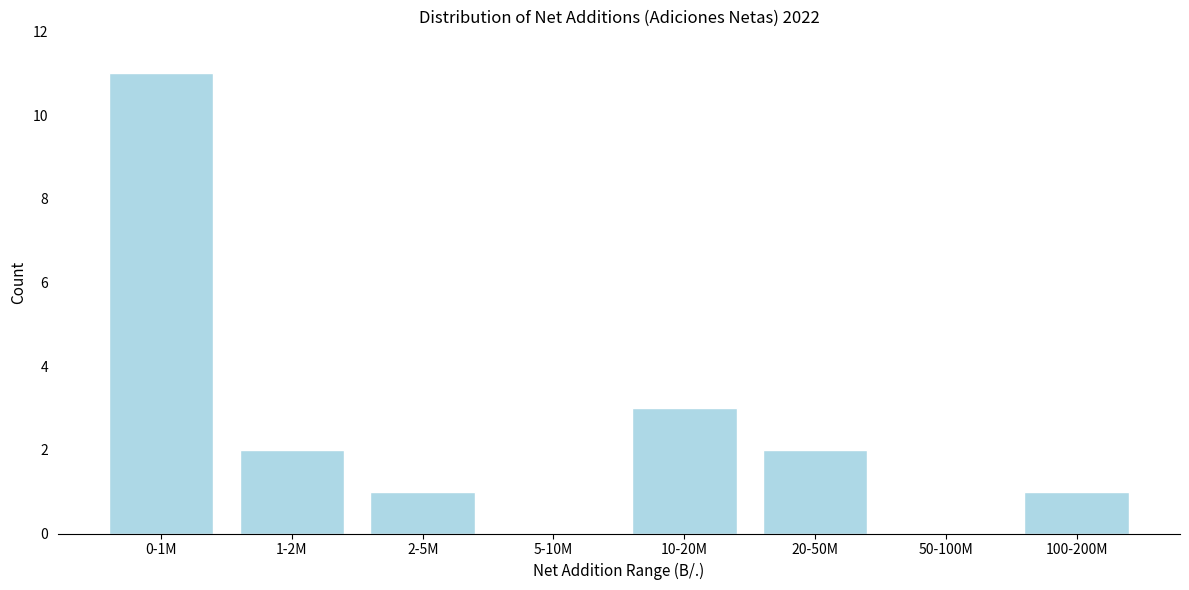

Reading right to left, extract all data points from this chart.

100-200M=1	50-100M=0	20-50M=2	10-20M=3	5-10M=0	2-5M=1	1-2M=2	0-1M=11